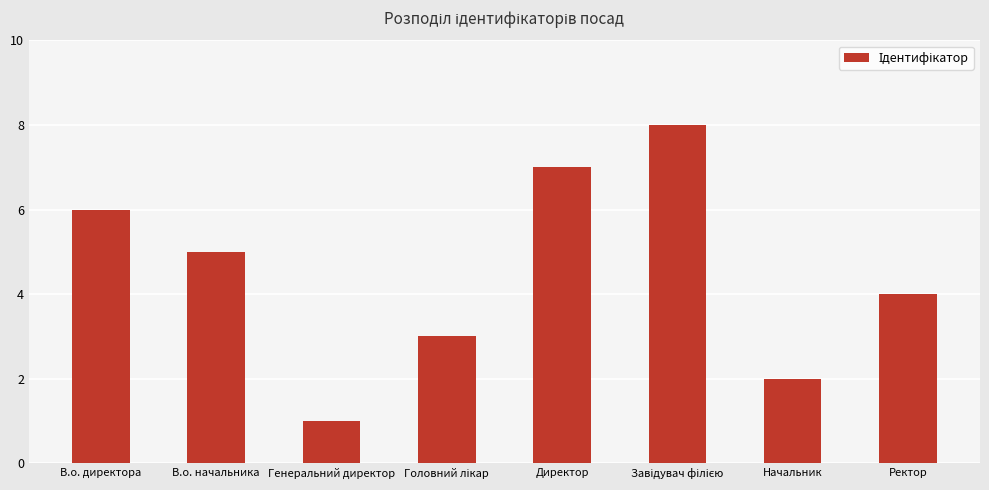

The chart shows a value of 2 at Начальник. True or false?

True